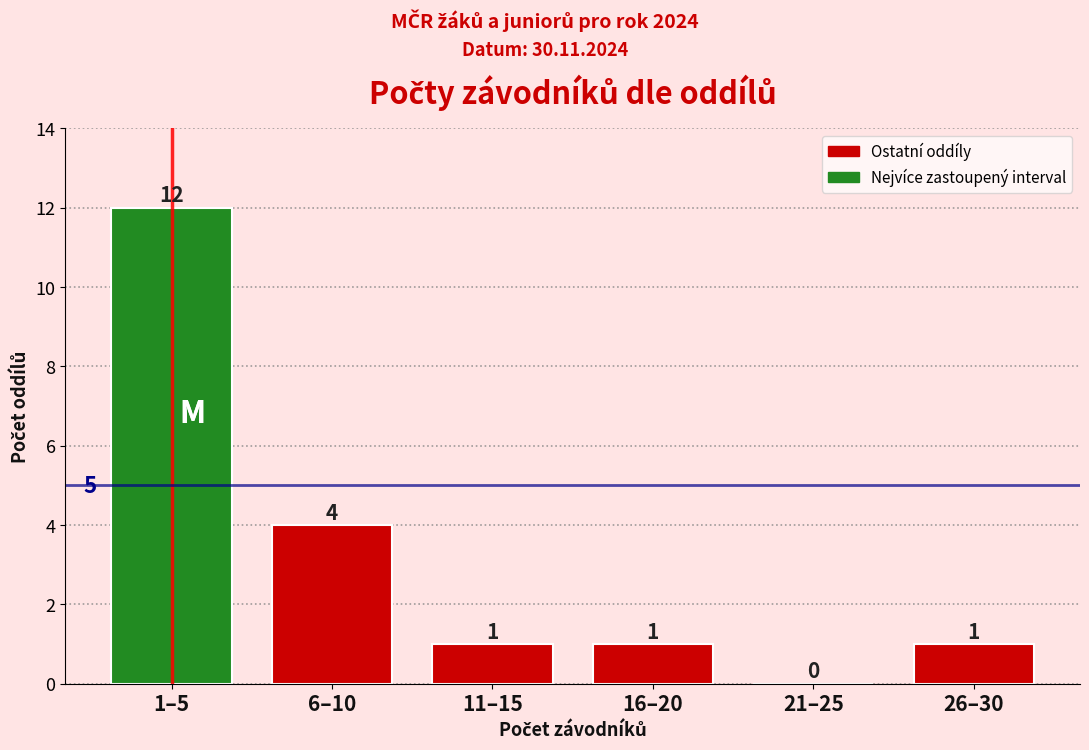

Reading left to right, transcribe all the data shown in this chart.

1–5=12	6–10=4	11–15=1	16–20=1	21–25=0	26–30=1